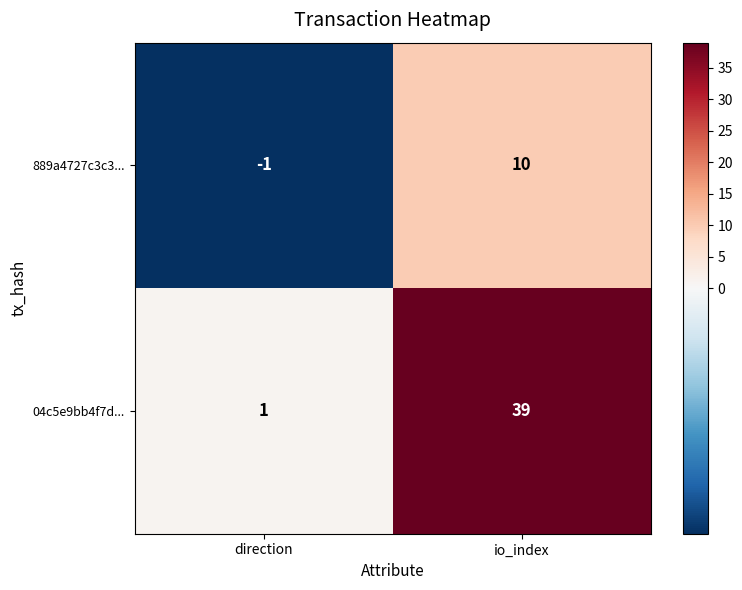

List the labels in order of 04c5e9bb4f7d... value, largest first.

io_index, direction